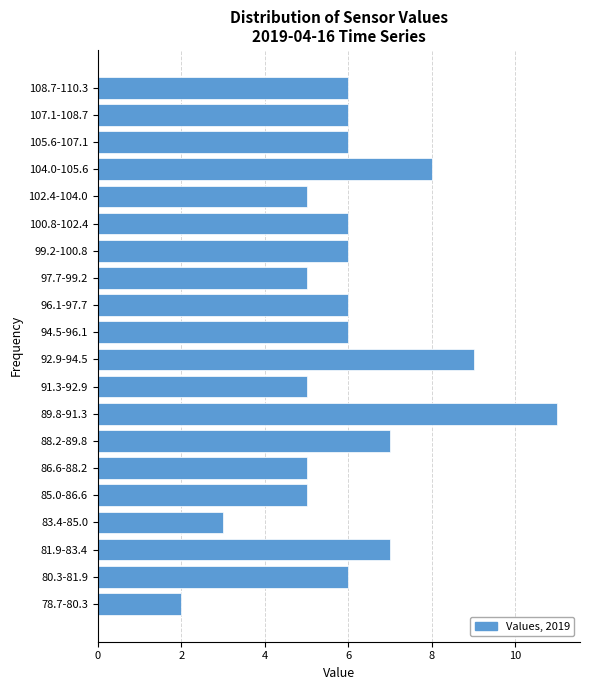

Reading bottom to top, transcribe all the data shown in this chart.

78.7-80.3=2	80.3-81.9=6	81.9-83.4=7	83.4-85.0=3	85.0-86.6=5	86.6-88.2=5	88.2-89.8=7	89.8-91.3=11	91.3-92.9=5	92.9-94.5=9	94.5-96.1=6	96.1-97.7=6	97.7-99.2=5	99.2-100.8=6	100.8-102.4=6	102.4-104.0=5	104.0-105.6=8	105.6-107.1=6	107.1-108.7=6	108.7-110.3=6